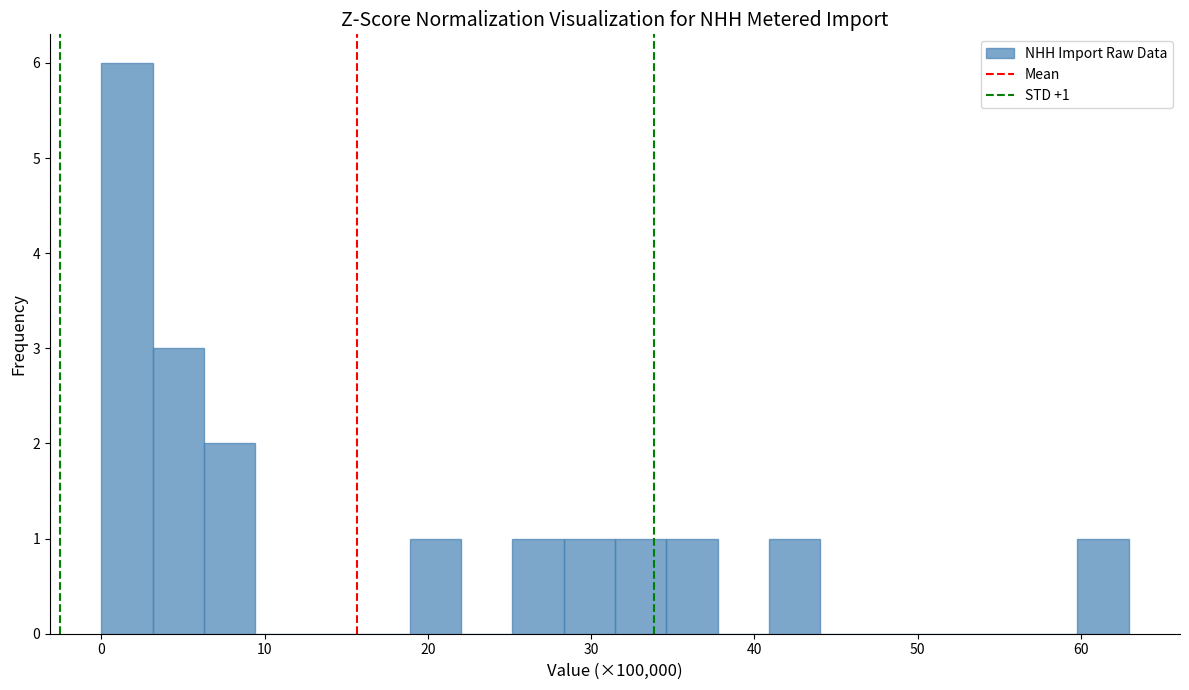

Read against the x-axis, roughly where is the centre of the tallest bar?

2